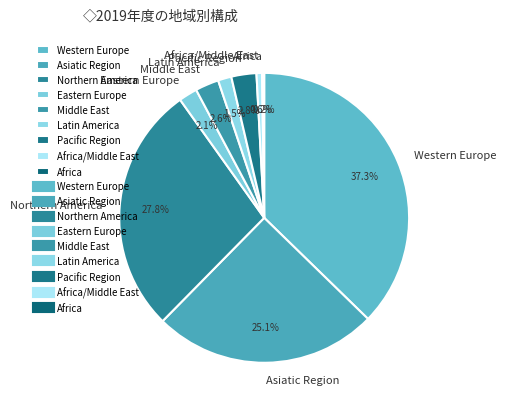

To the nearest percent, what percentage of the pie is Northern America?

28%